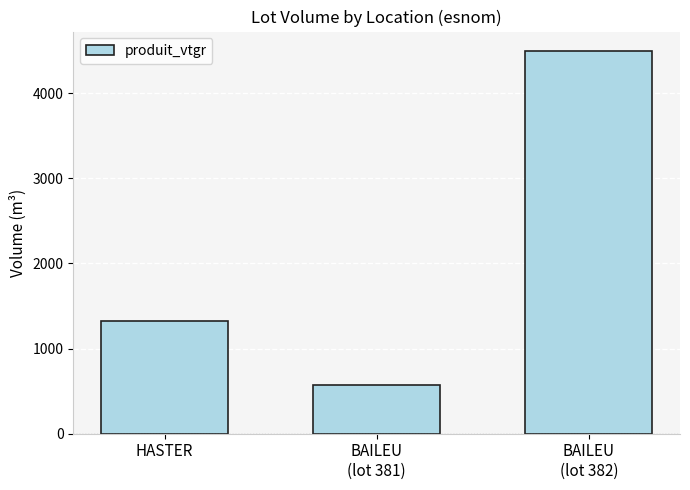

Approximately how many times larger is the value at BAILEU
(lot 382) compared to BAILEU
(lot 381)?

7.8